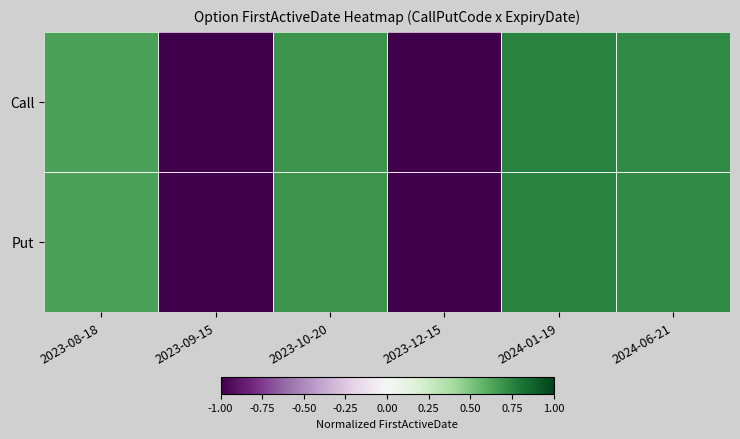

How many distinct data groups are displayed?

2